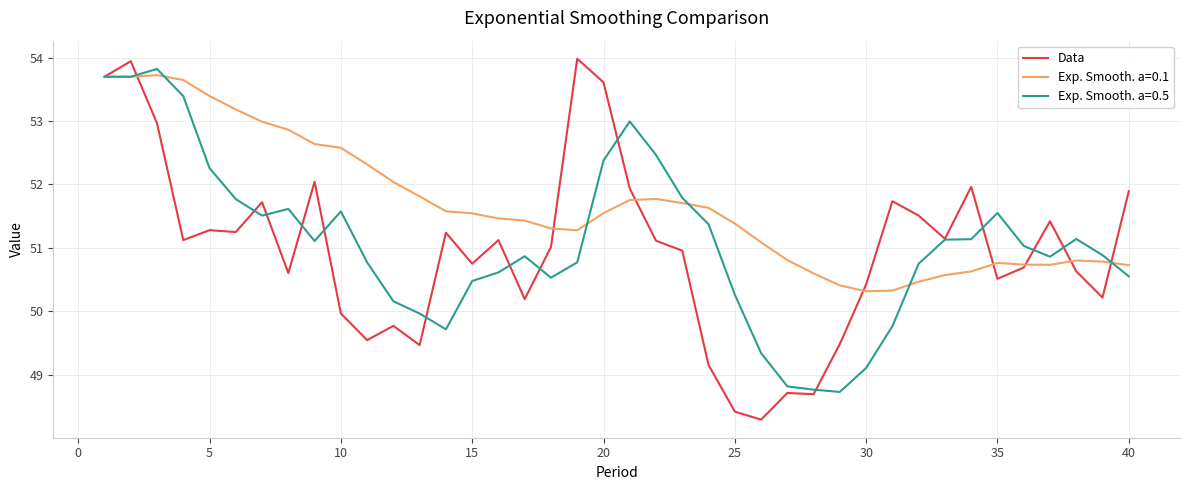

Which series has the largest total across all categories?

Exp. Smooth. a=0.1